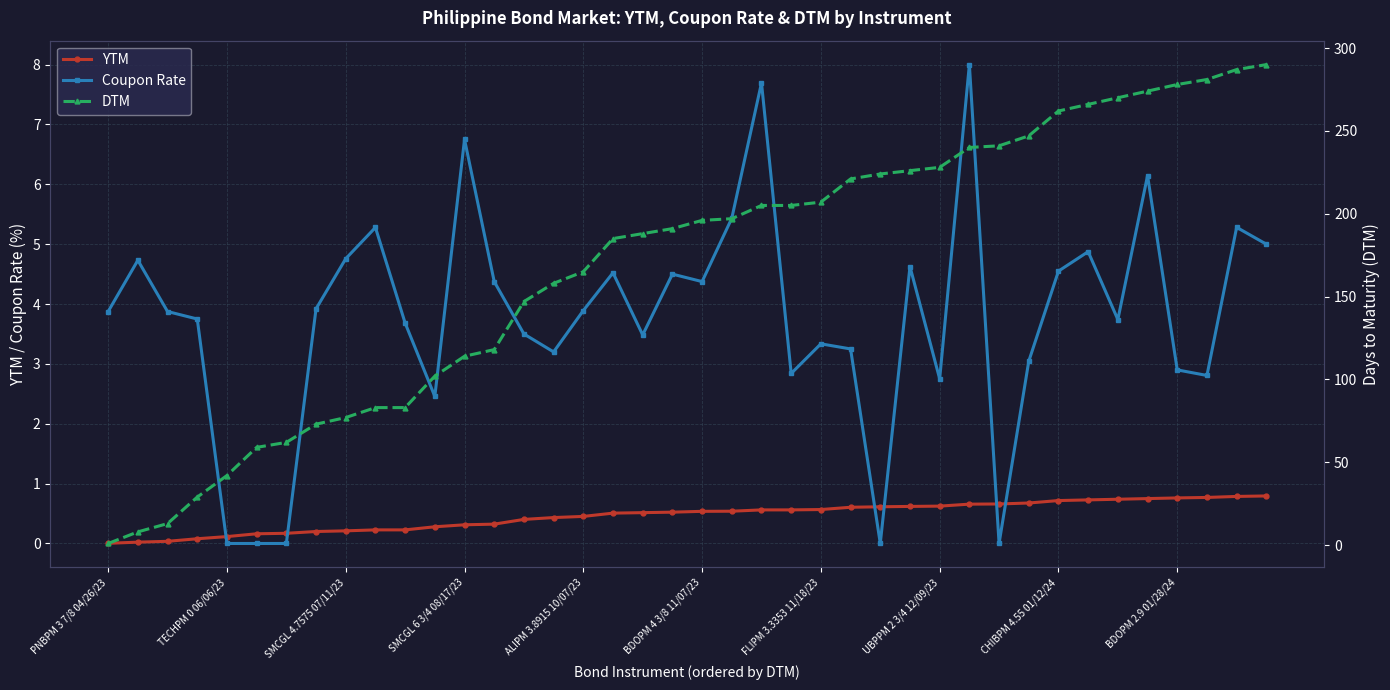

Which series has the widest spread of values?

DTM